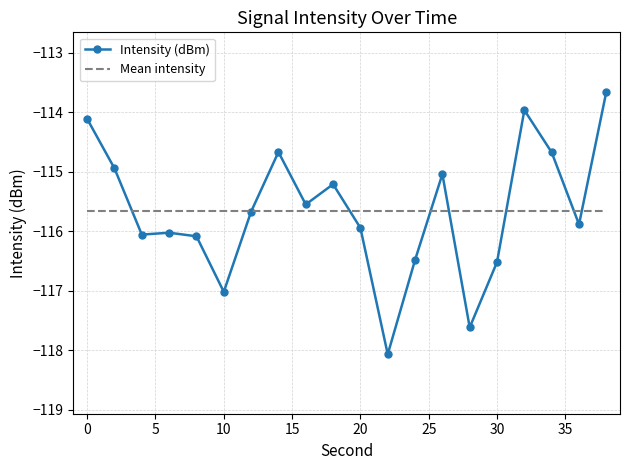

List the labels in order of value, largest first.

38, 32, 0, 14, 34, 2, 26, 18, 16, 12, 36, 20, 6, 4, 8, 24, 30, 10, 28, 22